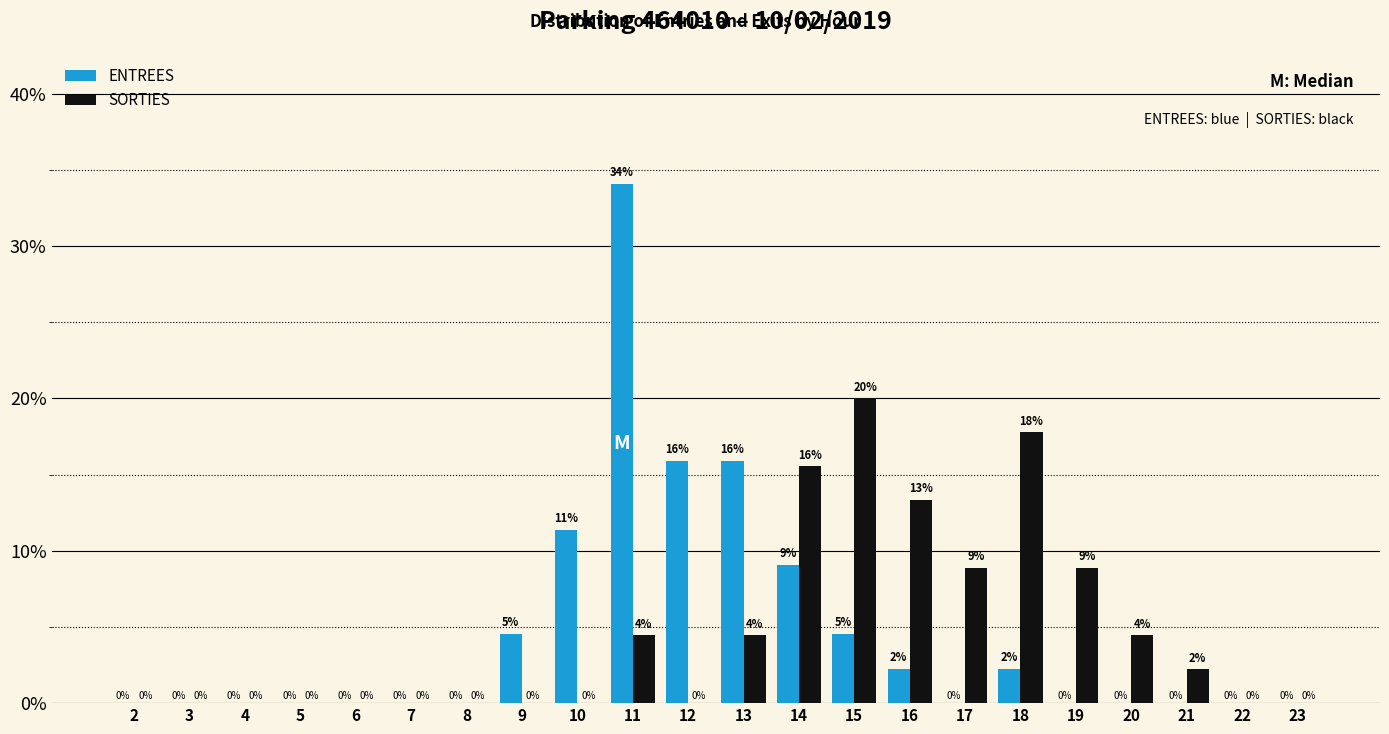

Is the value of ENTREES at 3 greater than the value of SORTIES at 21?

No